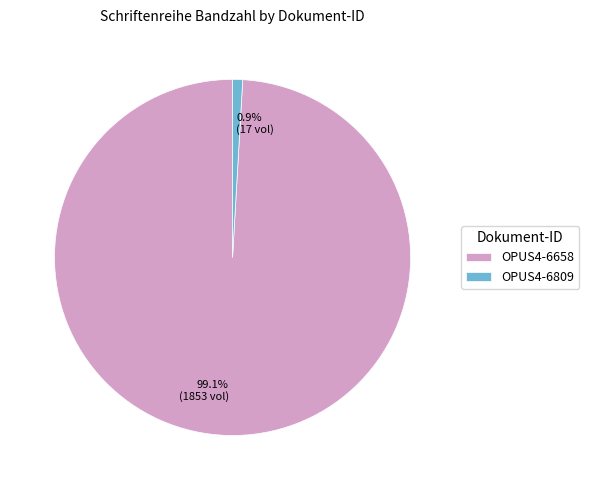

To the nearest percent, what is the average slice percentage?

50%